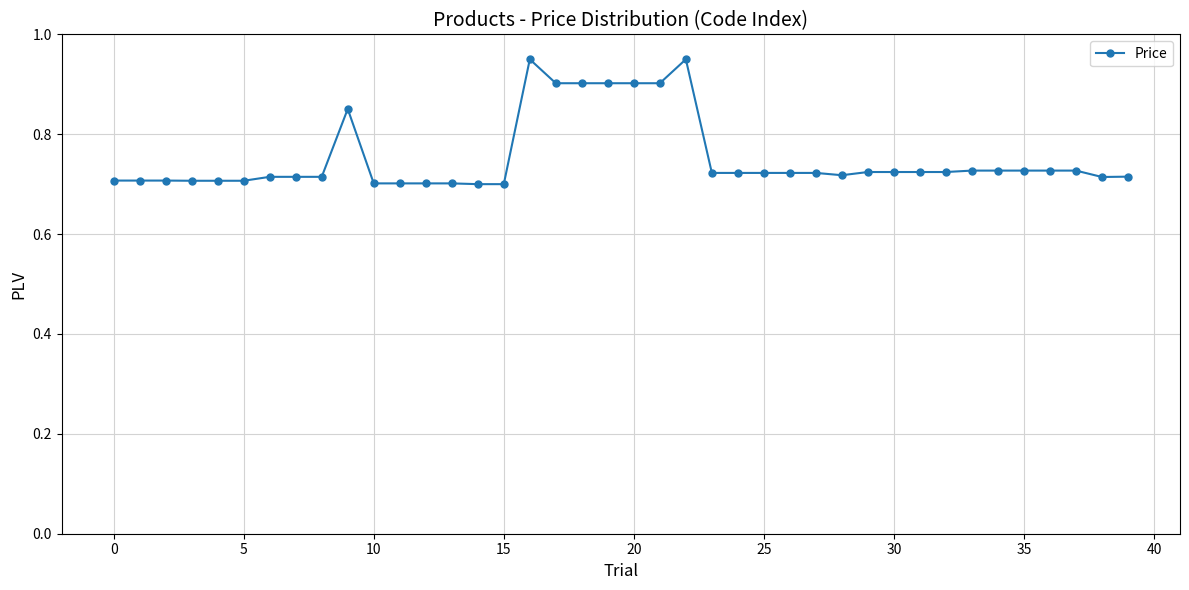

Count the values in the range 0 to 1.

40